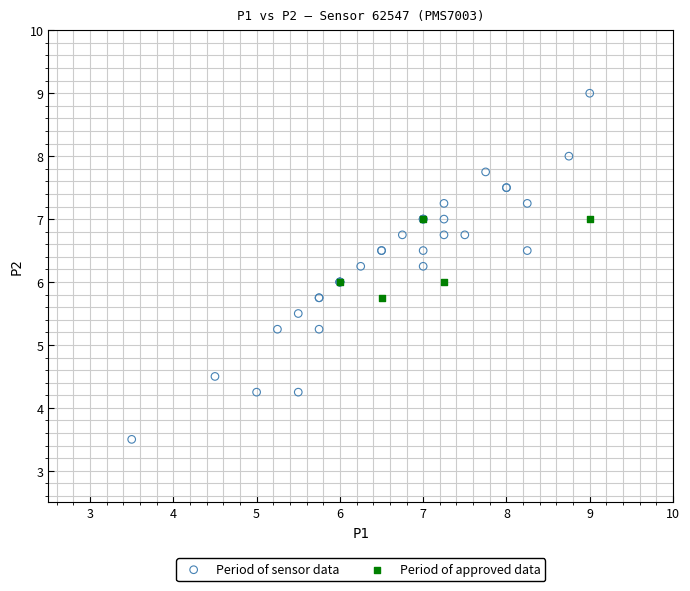

Which series contains the lowest Y value?

Period of sensor data